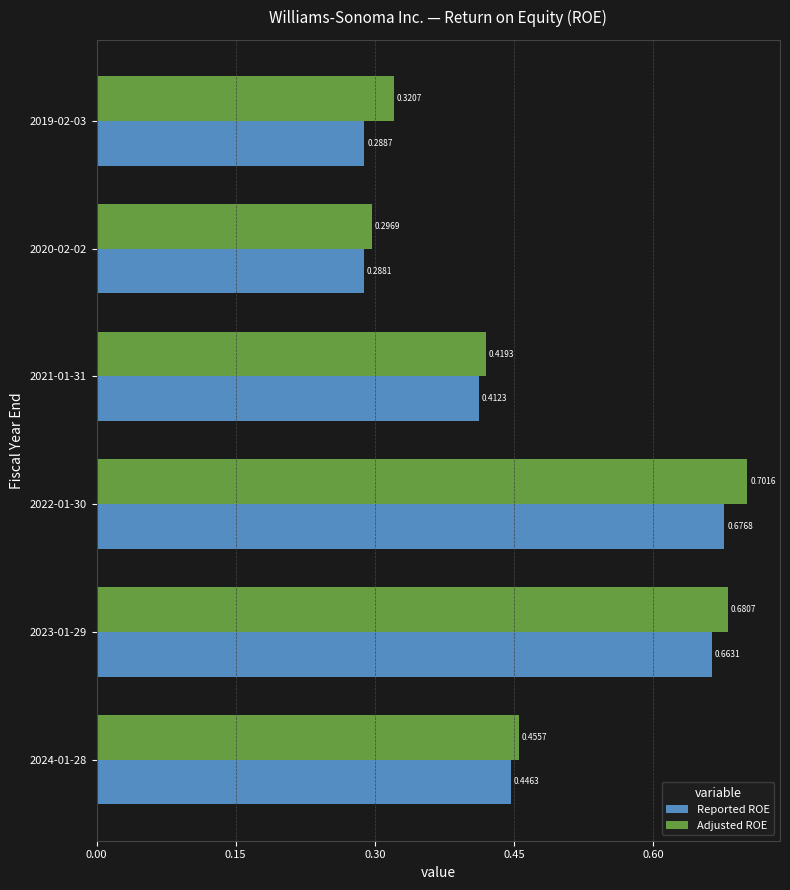

Is the value of Adjusted ROE at 2022-01-30 greater than the value of Reported ROE at 2024-01-28?

Yes